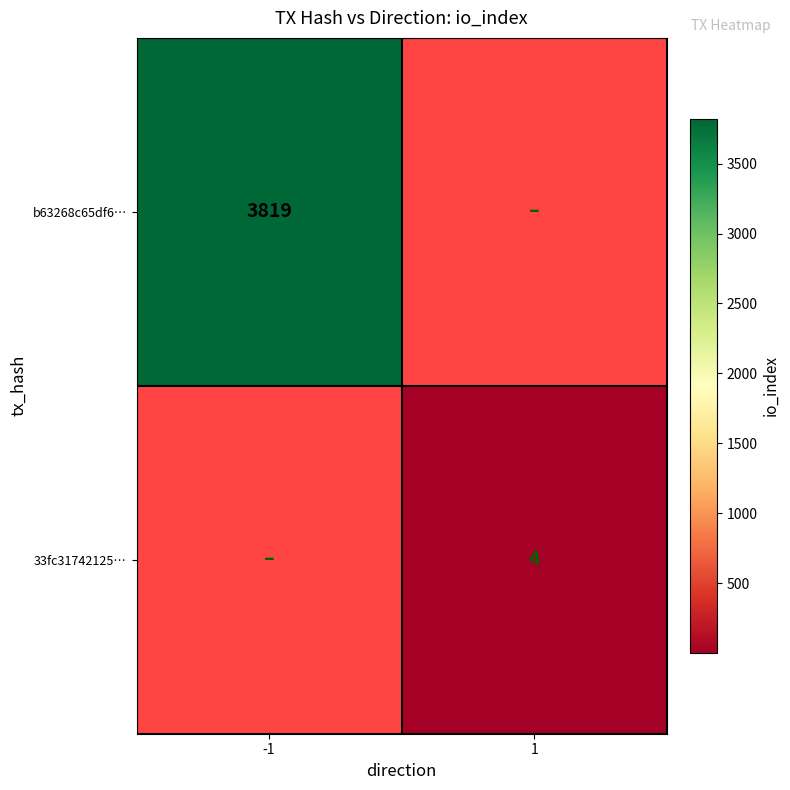

True or false: 33fc31742125… has a value of 4 at 1.

True